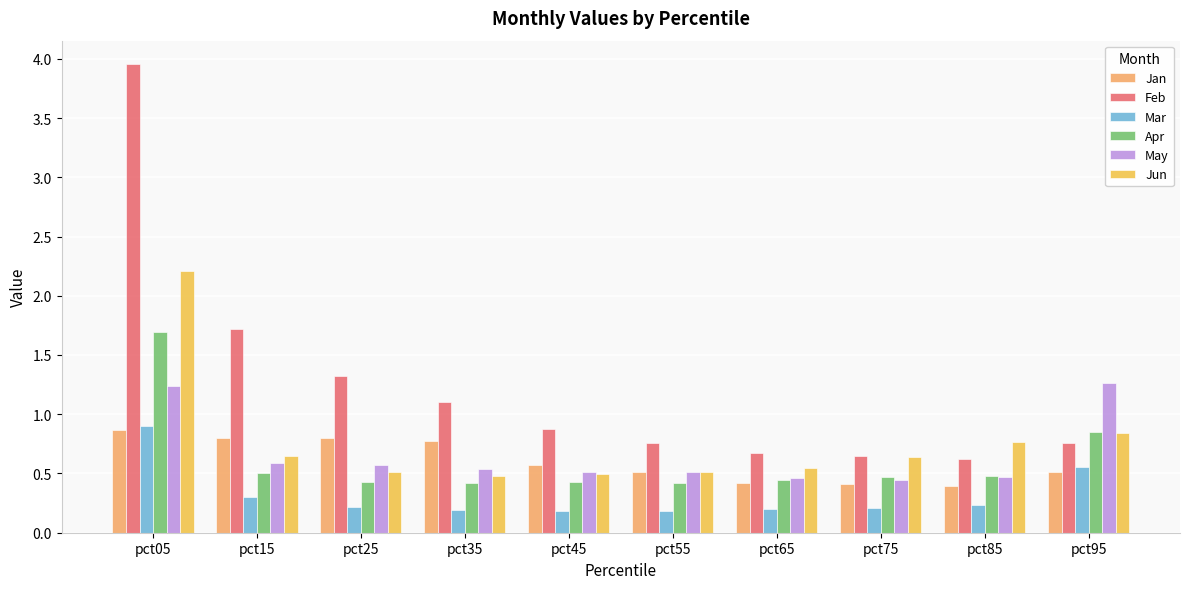

Is it true that Jun equals 2.2 at pct05?

True